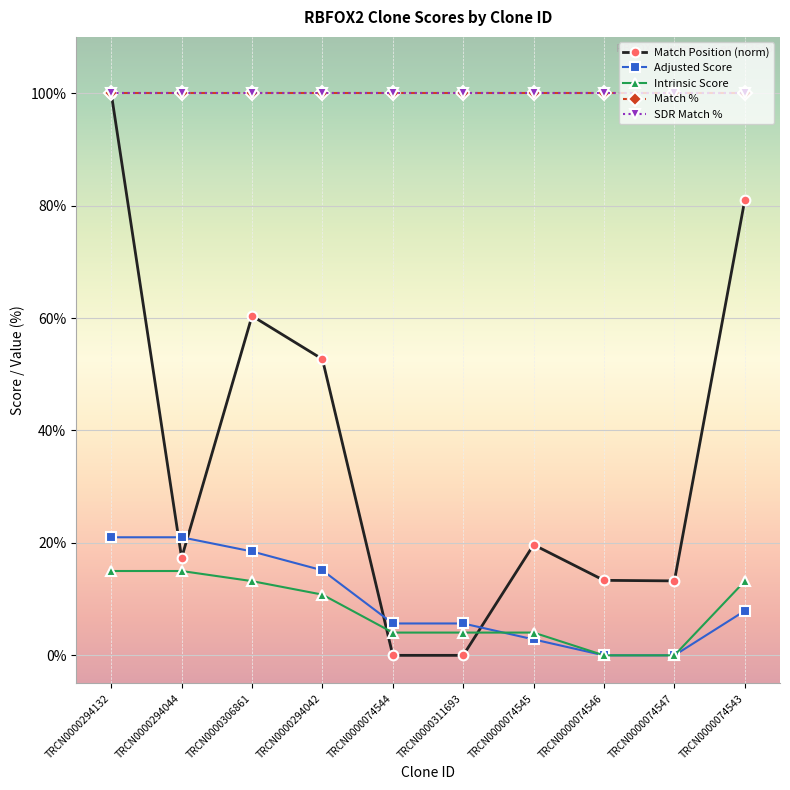

Rank the categories by Intrinsic Score value from highest to lowest.

TRCN0000294132, TRCN0000294044, TRCN0000306861, TRCN0000074543, TRCN0000294042, TRCN0000074544, TRCN0000311693, TRCN0000074545, TRCN0000074546, TRCN0000074547